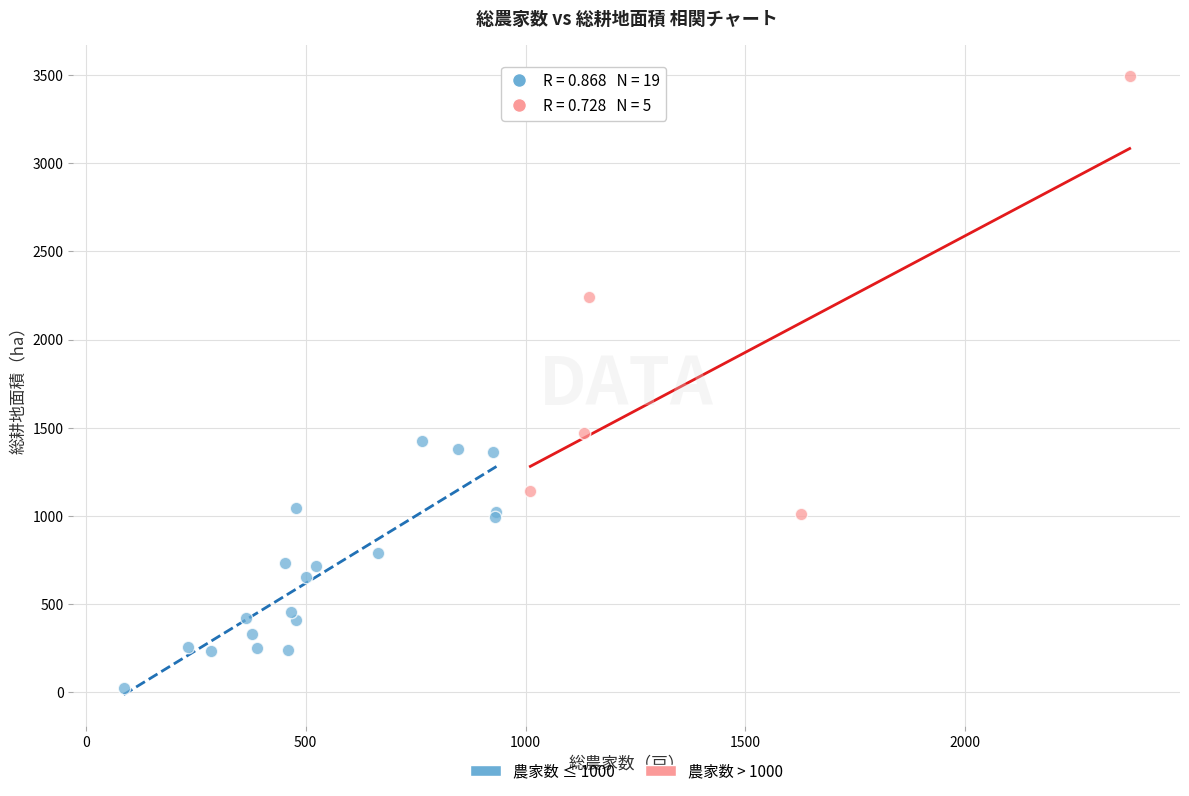

Which series reaches the maximum Y coordinate?

農家数 > 1000